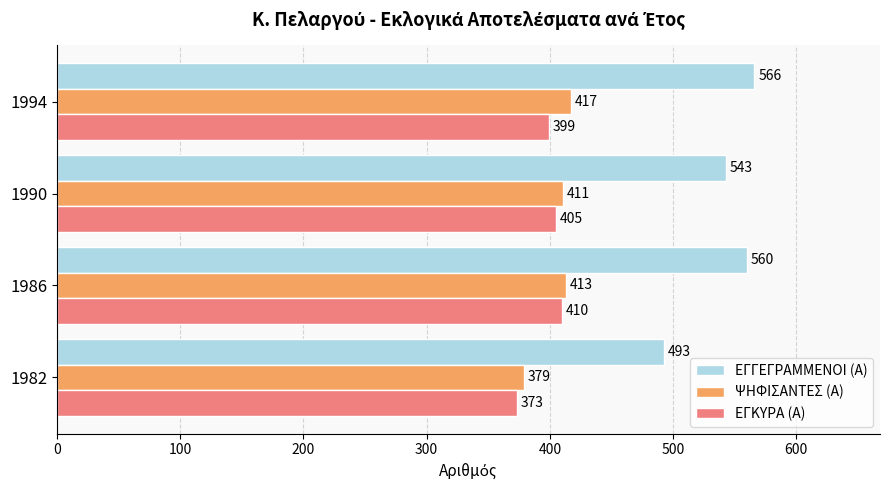

Rank the series by their maximum value, from lowest to highest.

ΕΓΚΥΡΑ (Α), ΨΗΦΙΣΑΝΤΕΣ (Α), ΕΓΓΕΓΡΑΜΜΕΝΟΙ (Α)